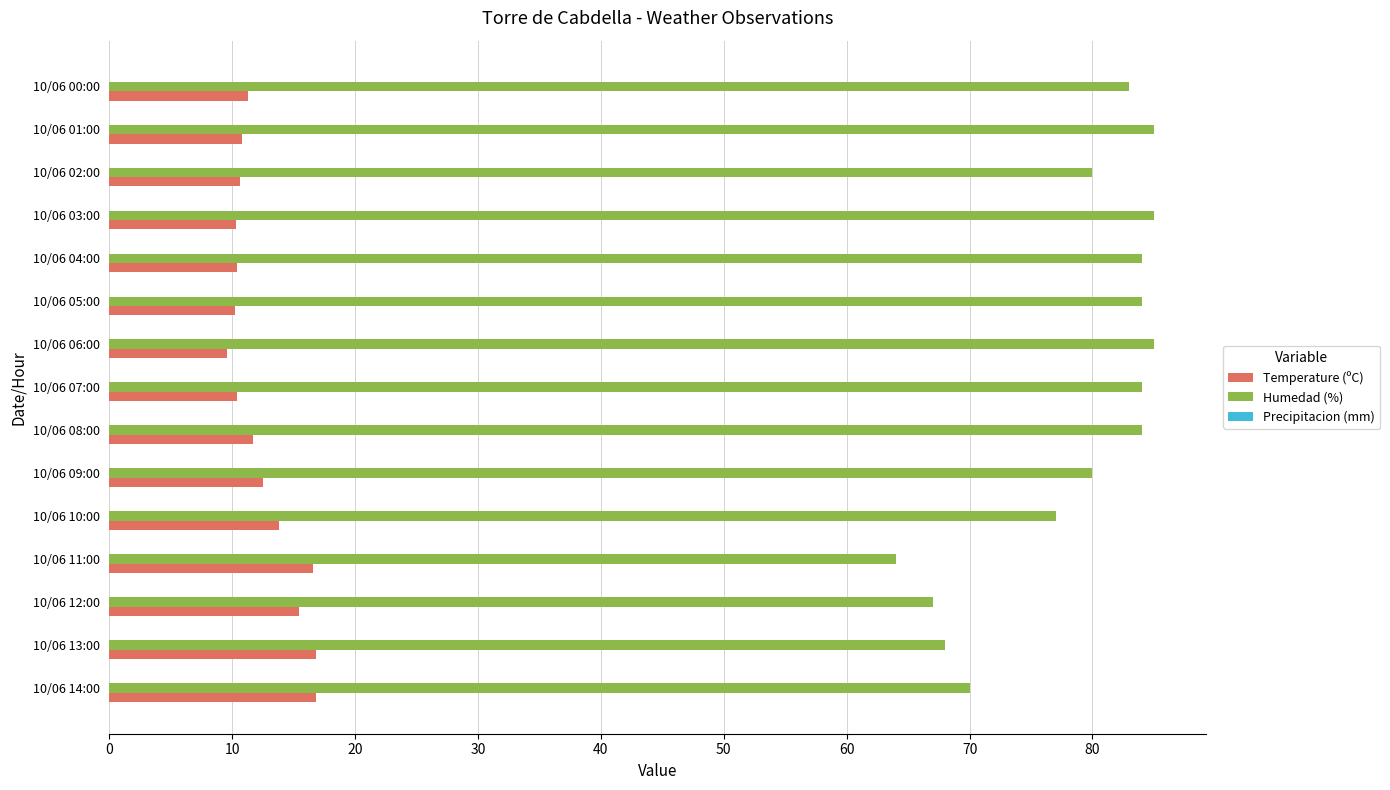

At how many categories does at least one series exceed 61?

15